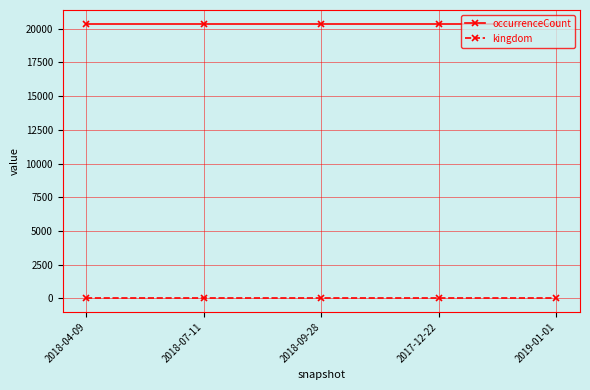

What are all the series names shown in the legend?

occurrenceCount, kingdom